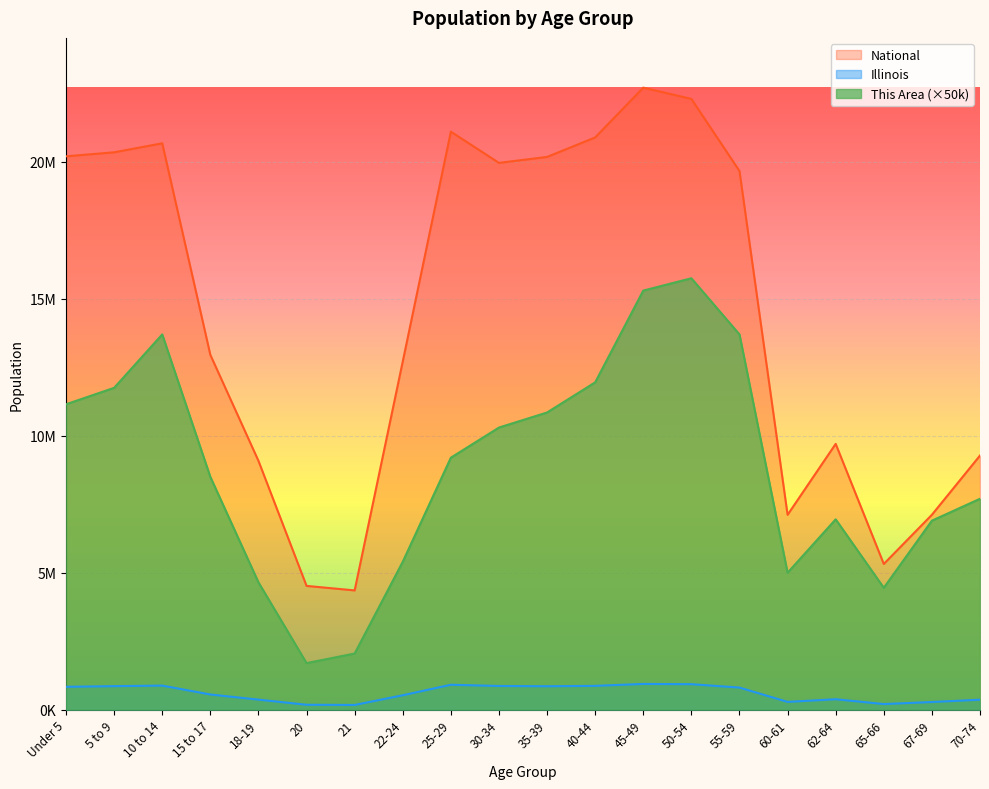

What is the label of the 13th point from the left?

45-49